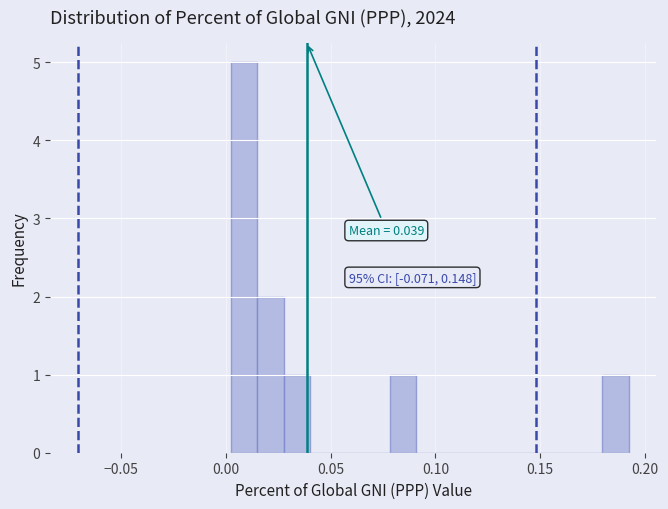

Read against the x-axis, roughly where is the centre of the tallest bar?

0.010